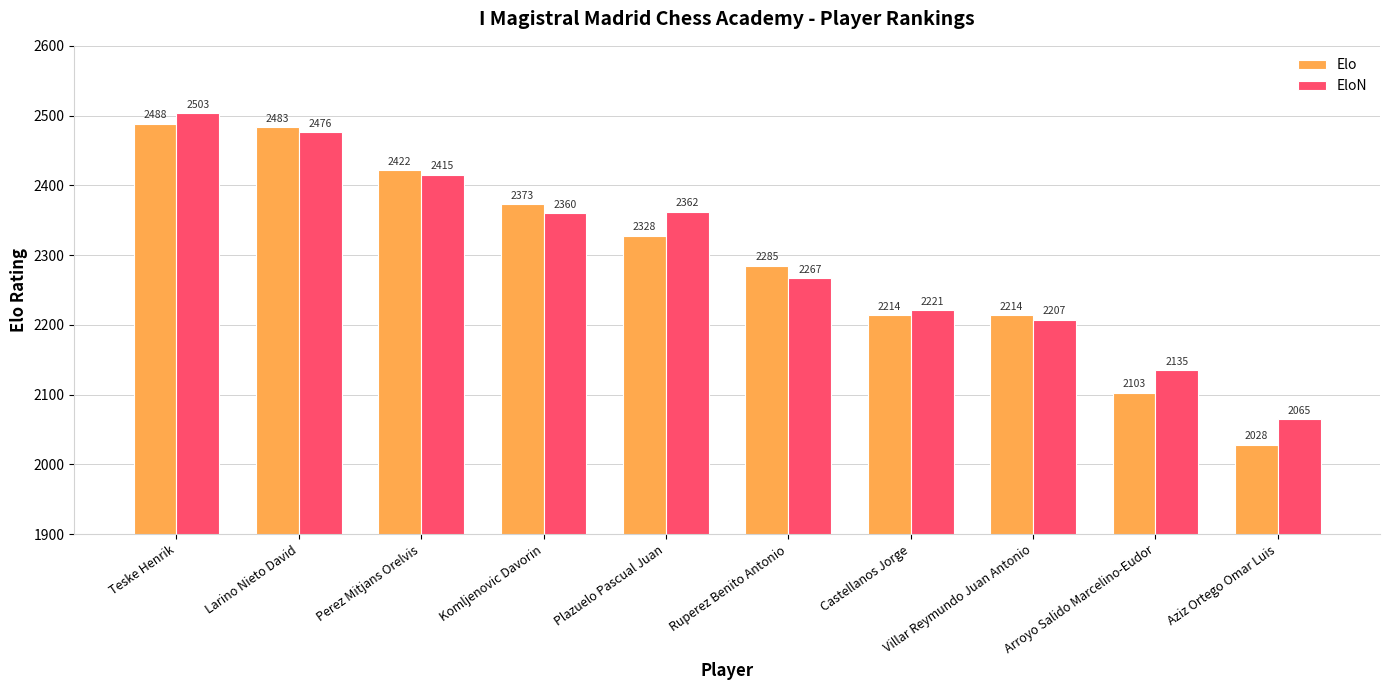

Rank the series at Perez Mitjans Orelvis from lowest to highest value.

EloN, Elo